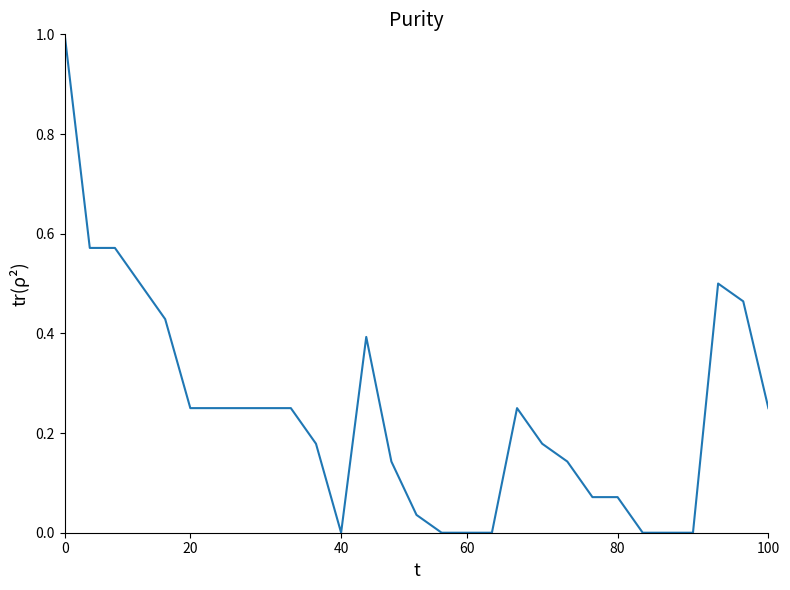

What is the greatest value displayed?

1.0